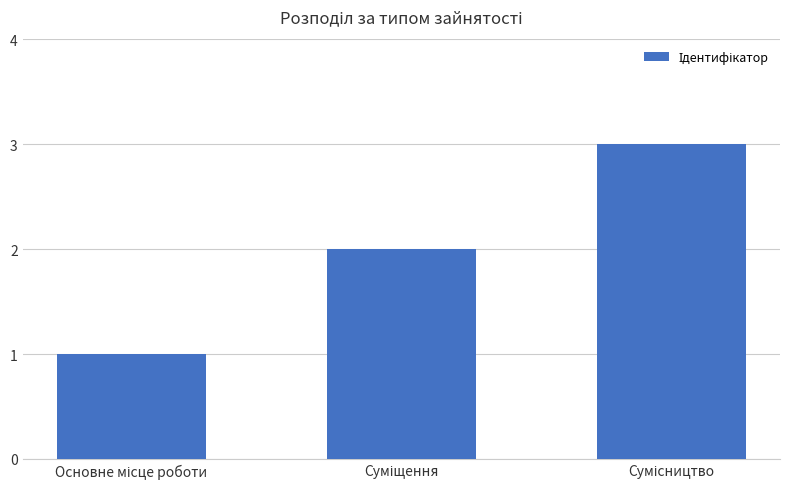

Reading right to left, extract all data points from this chart.

3	2	1